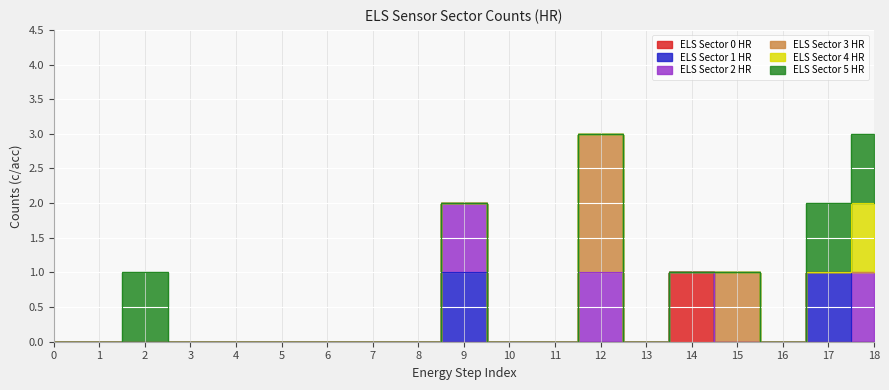

Between 6 and 14, which series saw the biggest shift?

ELS Sector 0 HR